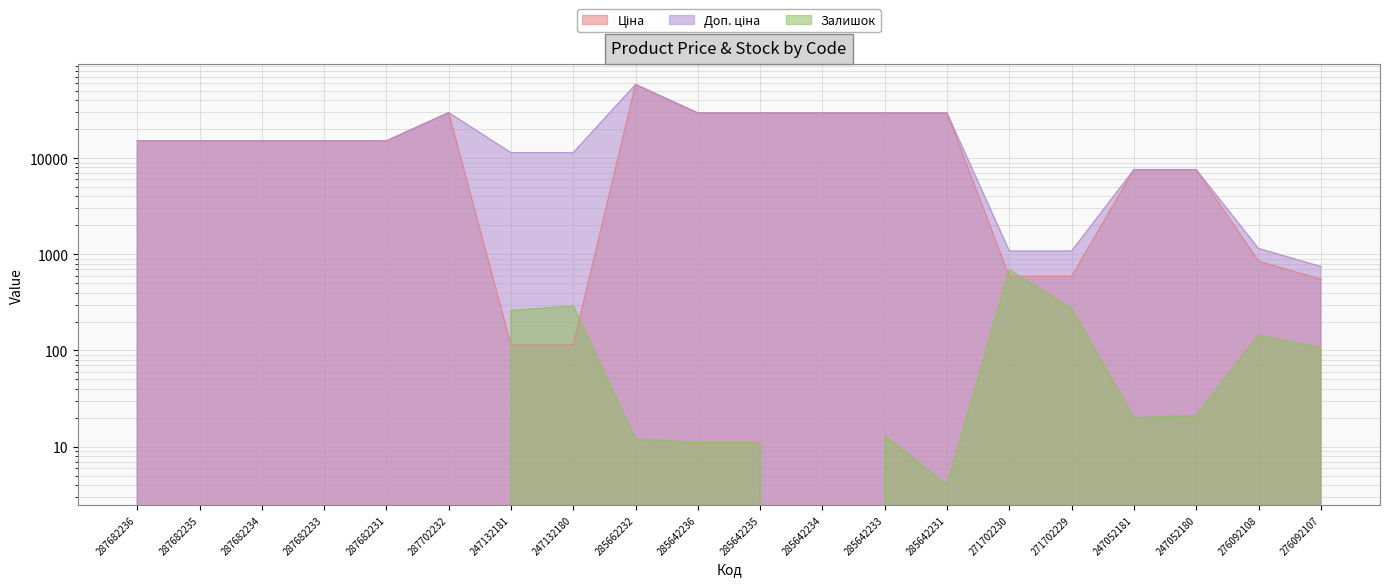

At which category is the sum across all series the highest?

285662232